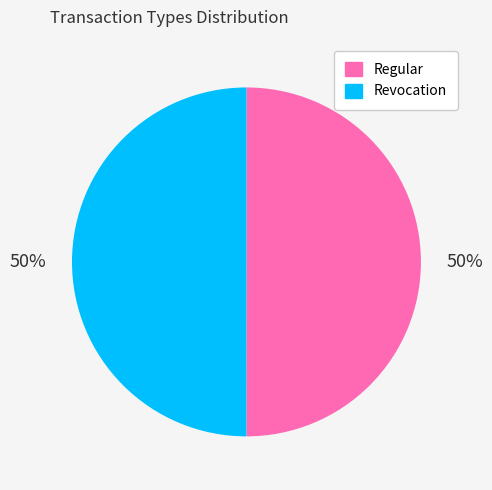

Do Regular and Revocation together represent more than half of the pie?

Yes